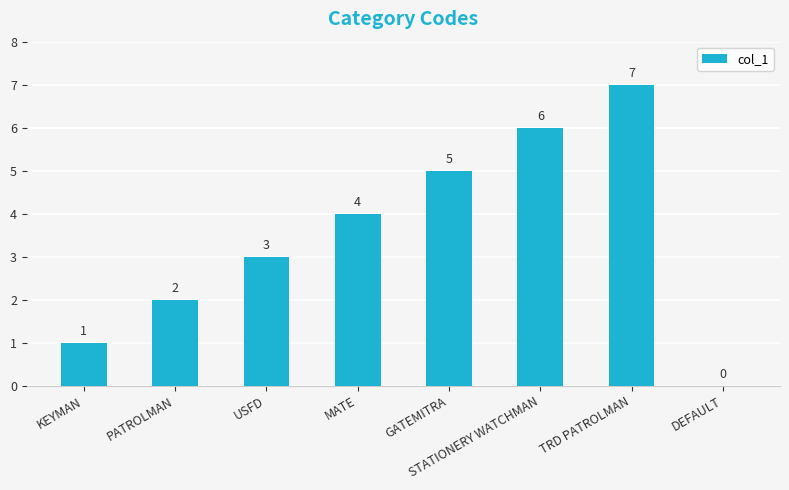

What is the greatest value displayed?

7